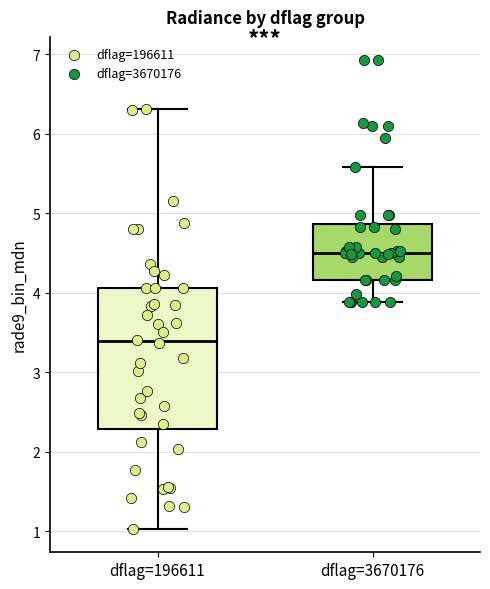

Reading left to right, transcribe this box plot: for each box, give where its median line is, the range the box spans, and where its two whiskers end, as read against the y-axis. The values are not printed on the chart, so give them approximately, as read against the axis.

dflag=196611: median 3.4, box 2.3 to 4.1, whiskers 1.0 to 6.3
dflag=3670176: median 4.5, box 4.2 to 4.9, whiskers 3.9 to 5.6